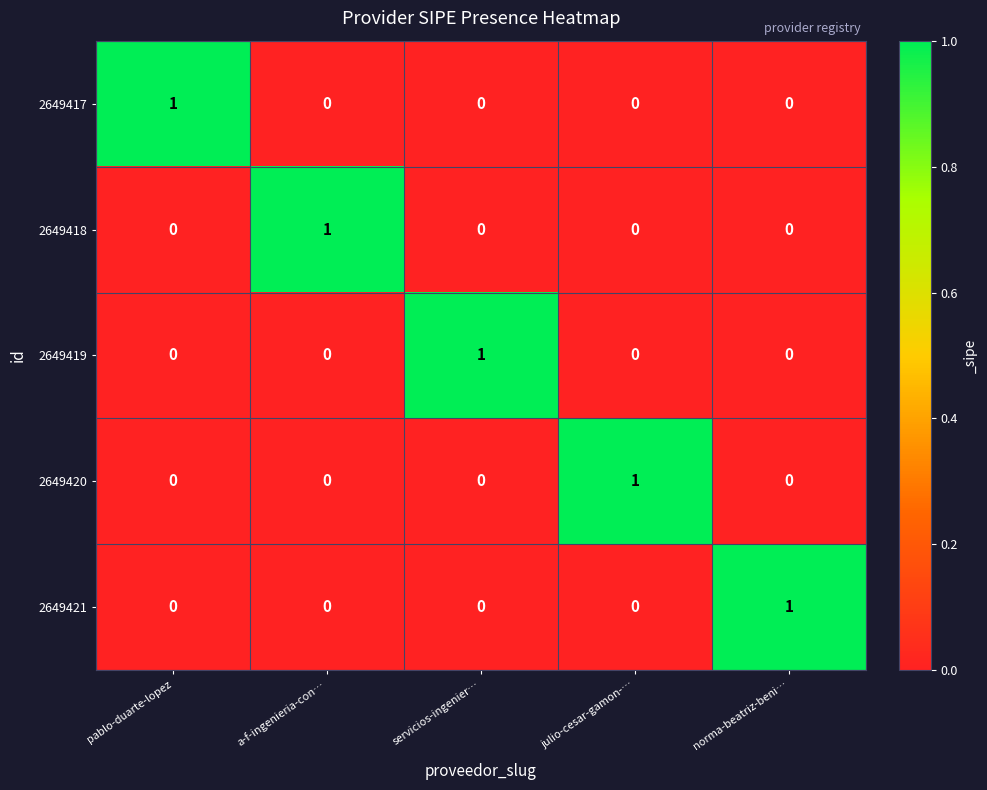

The 2649420 series shows 1 at servicios-ingenier…. True or false?

False